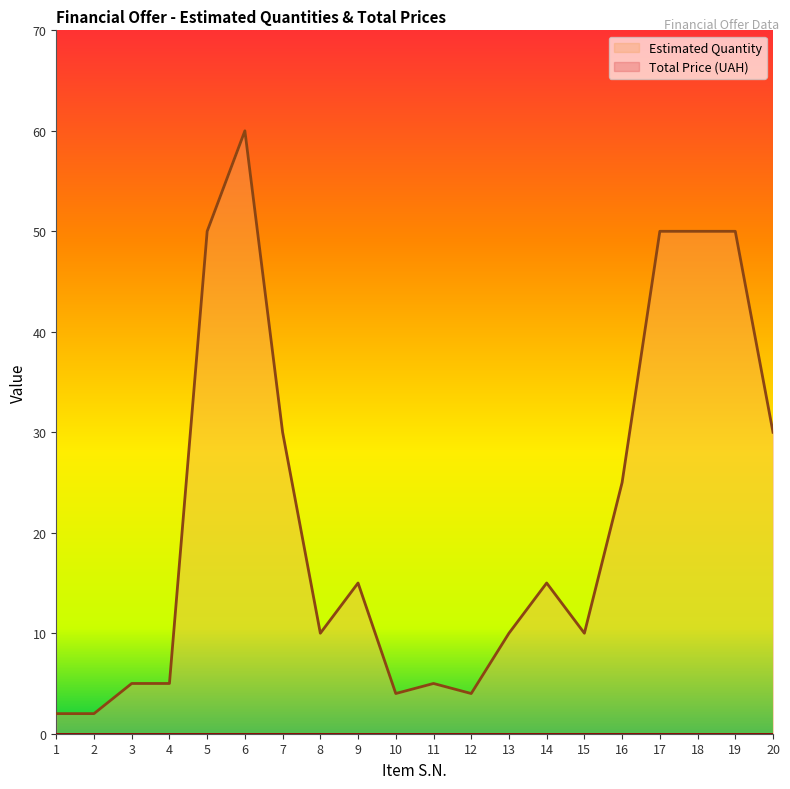

How many data points are less than 15?

10